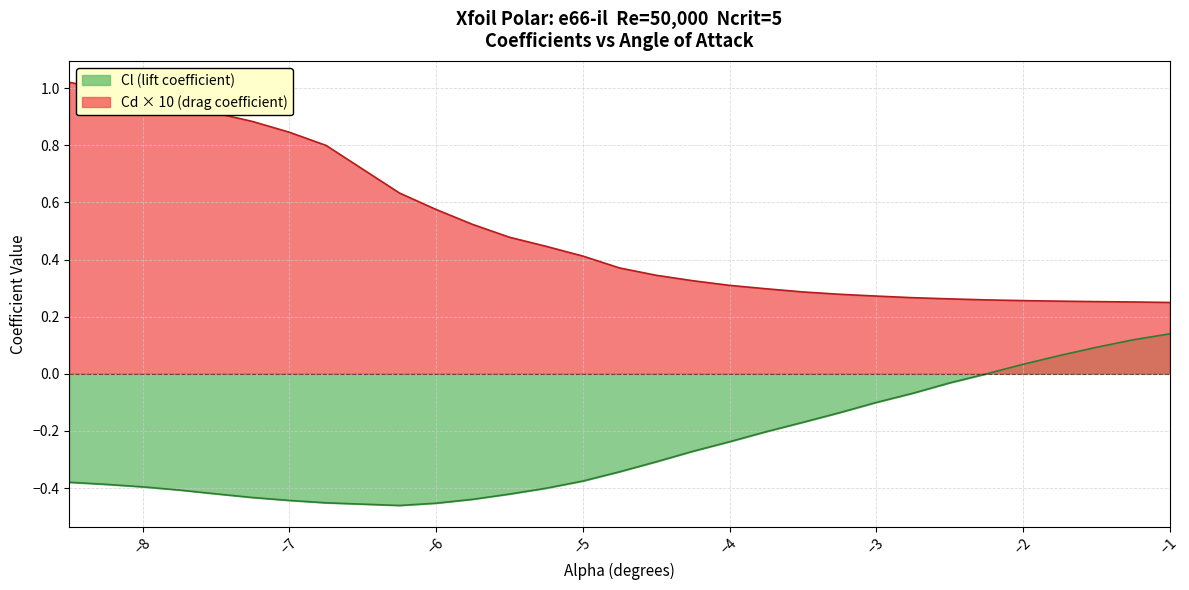

How many lines are shown in the chart?

2